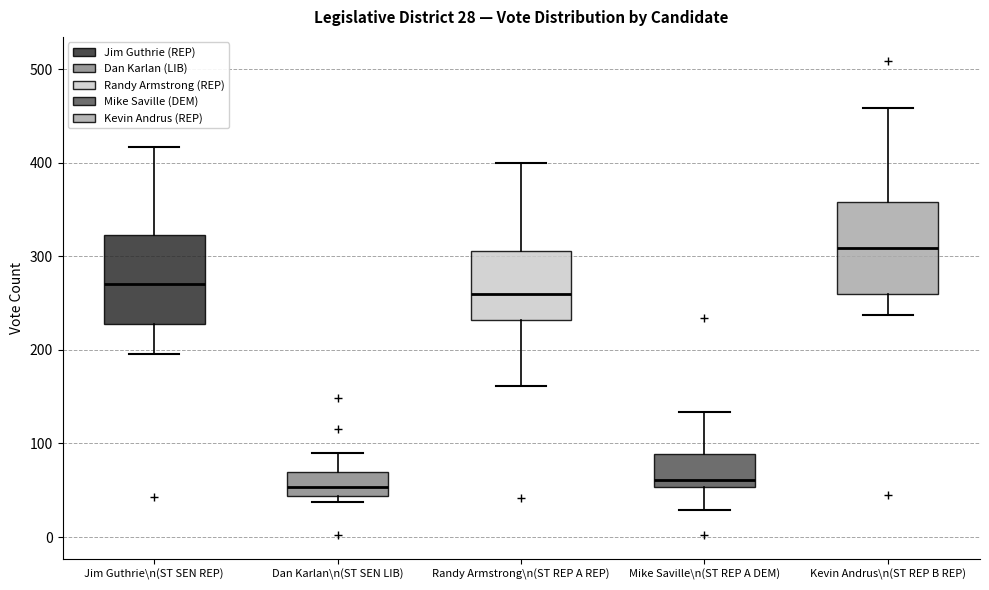

Which box's median line is the highest?

Kevin Andrus\n(ST REP B REP)